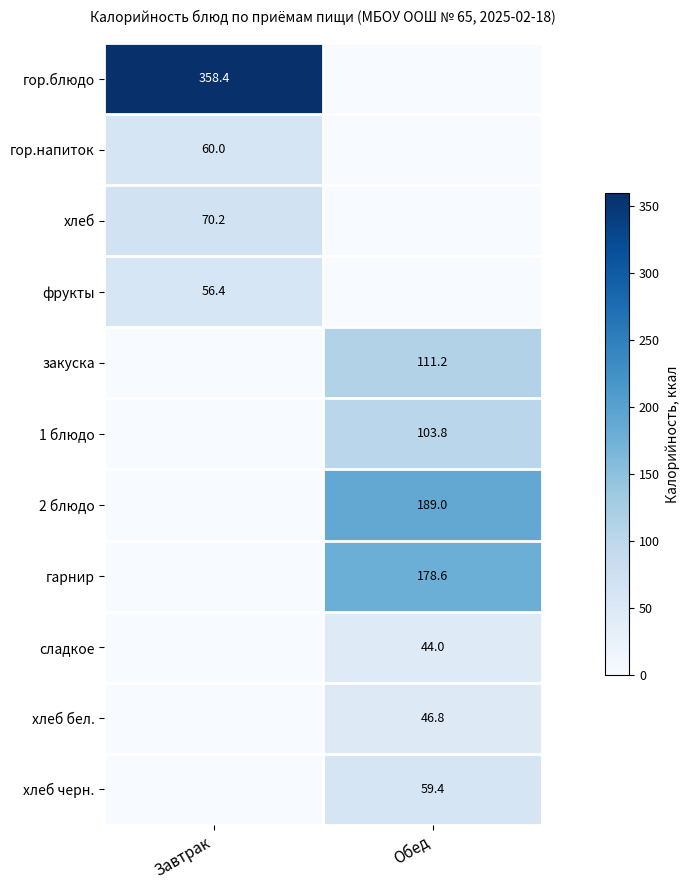

Is it true that гарнир equals 78.3 at Обед?

False